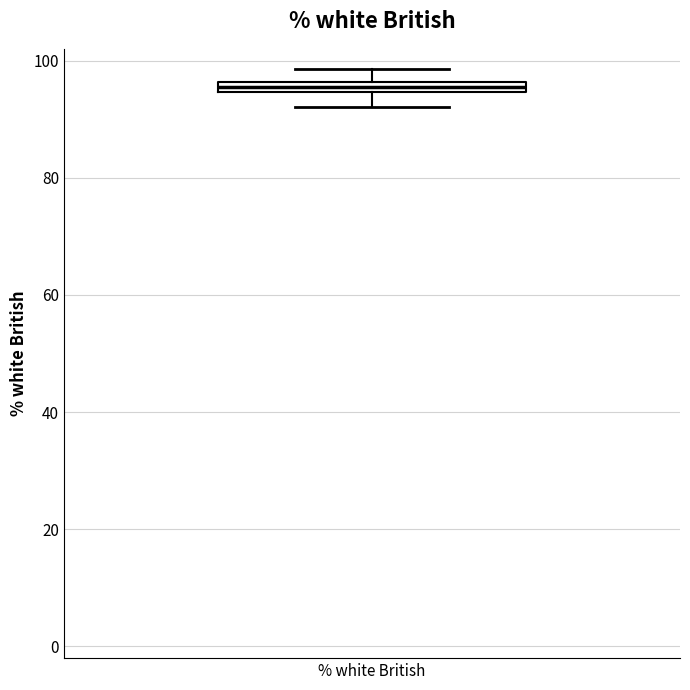

Where is the upper edge of the box for % white British on the y-axis? The values are not printed on the chart, so give them approximately, as read against the axis.

96